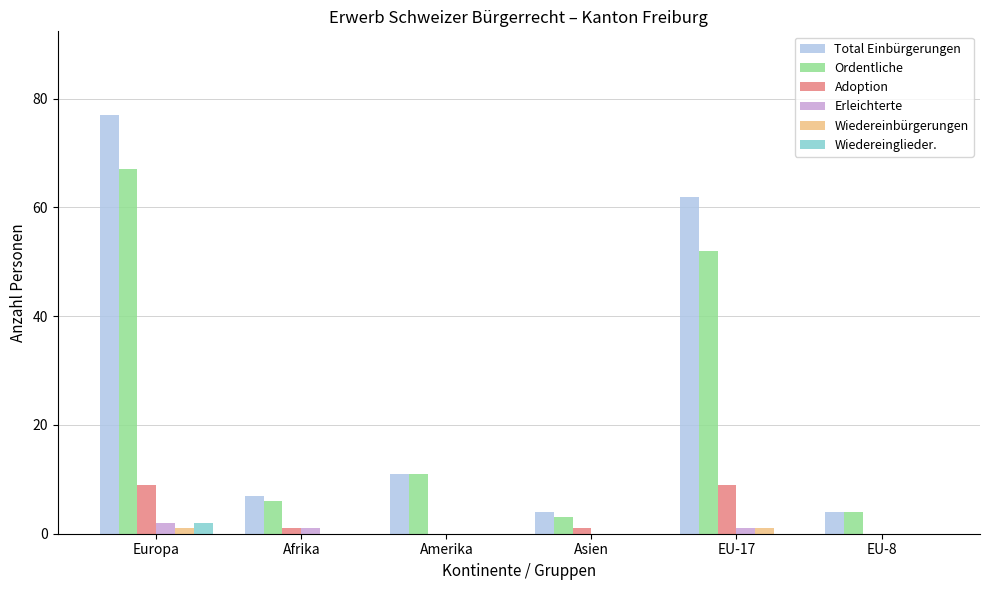

The value of Total Einbürgerungen at EU-8 is 7. True or false?

False